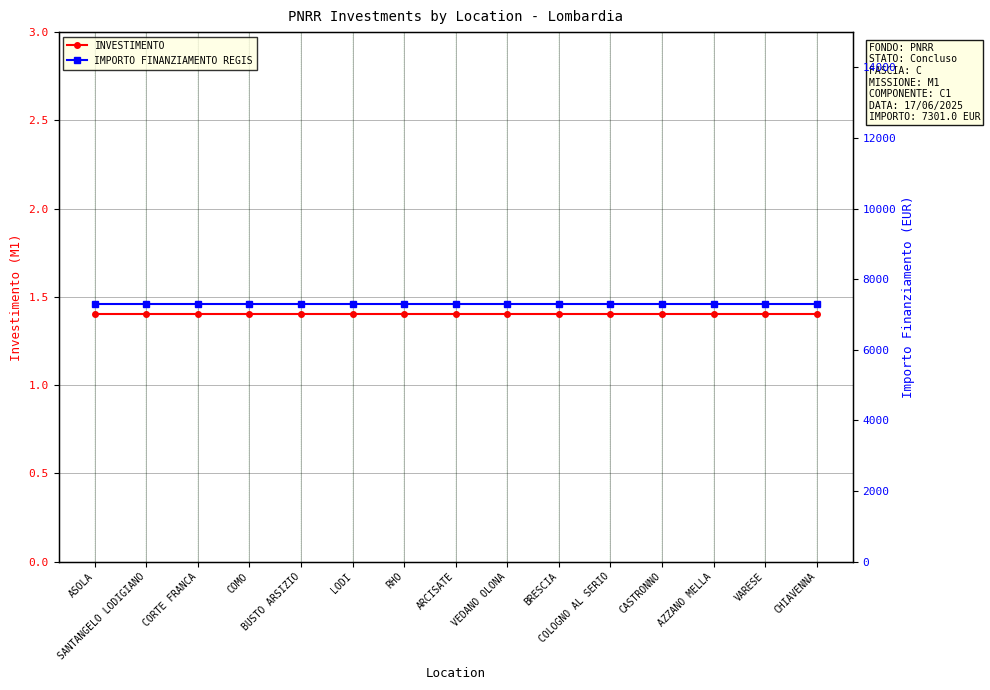

Is this an area chart (filled region under the line)?

No